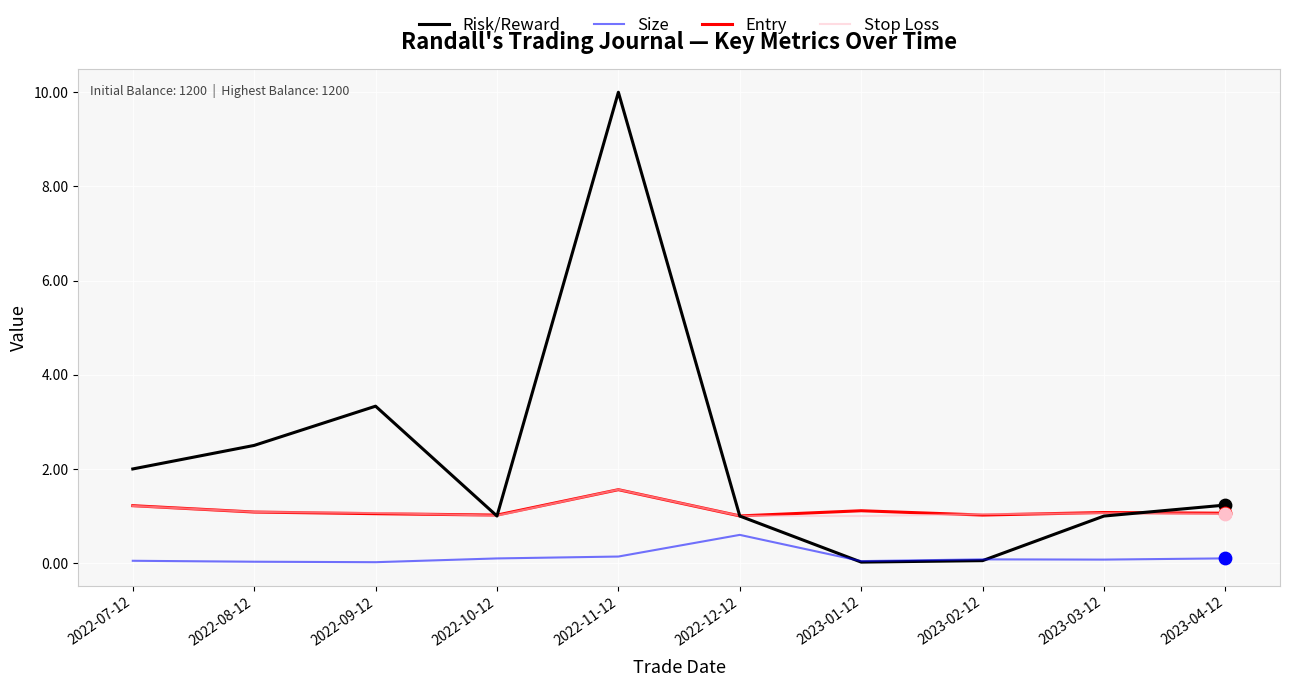

Which series has the widest spread of values?

Risk/Reward